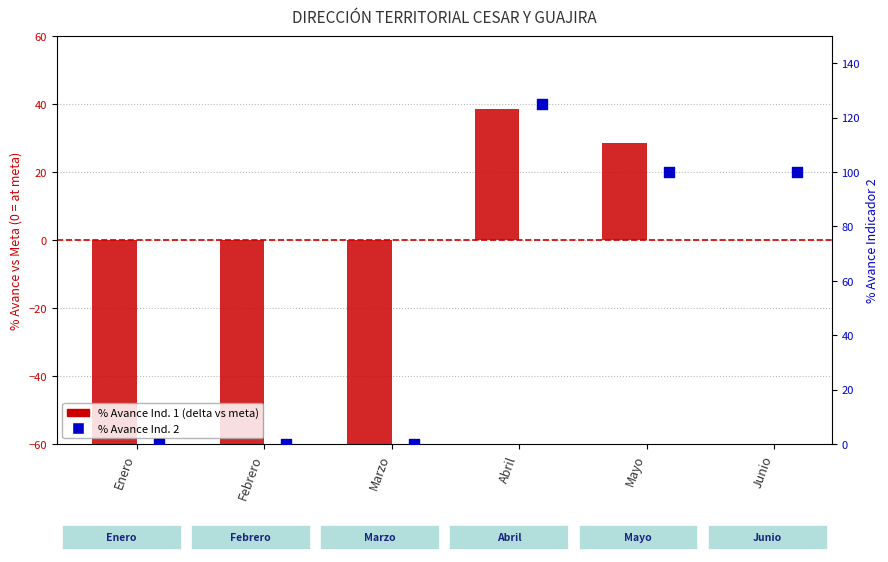

What is the total value across all series at Abril?

163.5